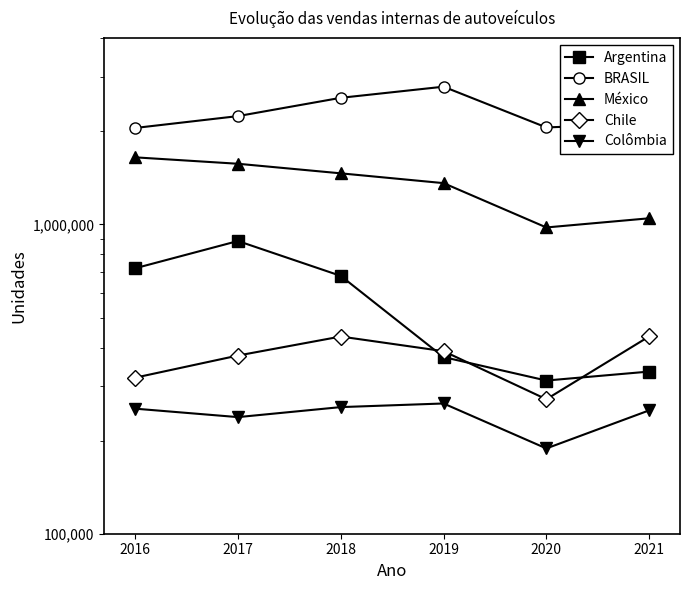

How many data points in Chile are above 389224?

2